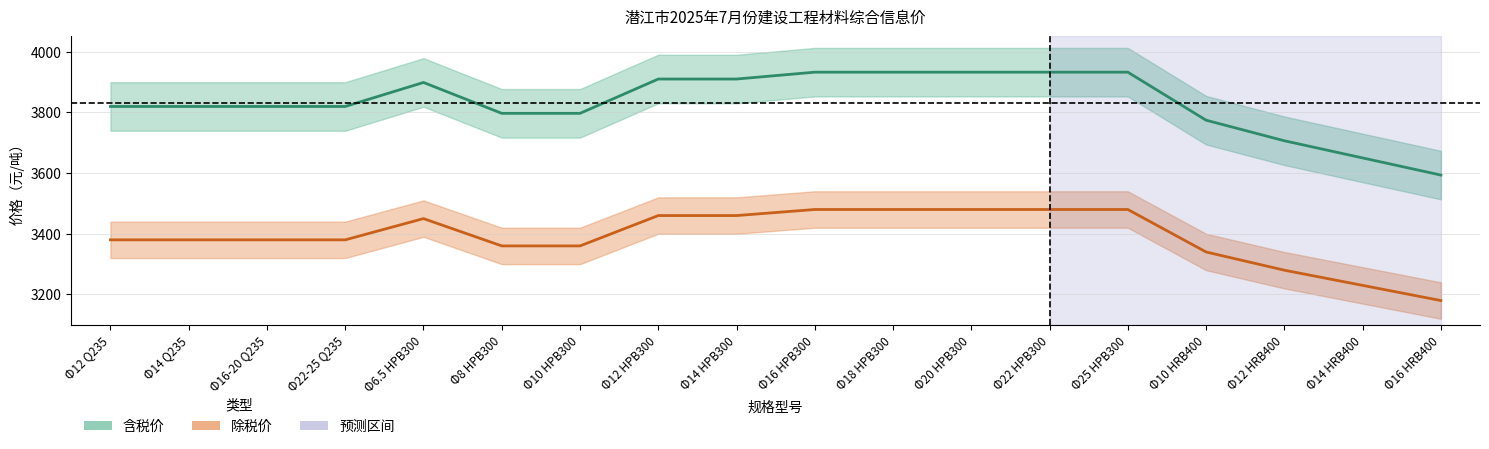

The 含税价 series shows 3819.4 at Φ12 Q235. True or false?

True